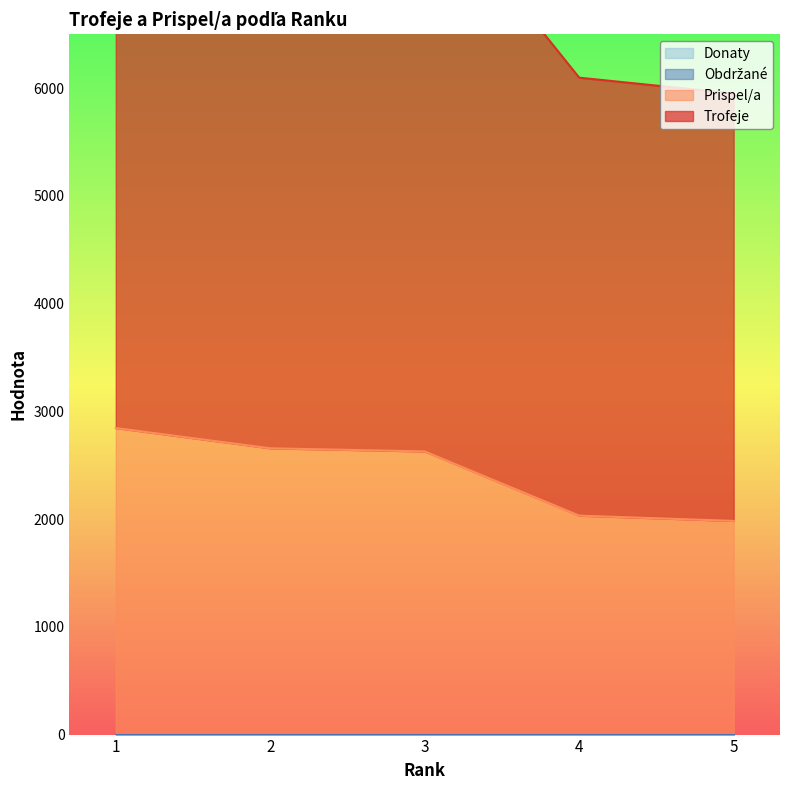

The Prispel/a series shows 1983 at 5. True or false?

True